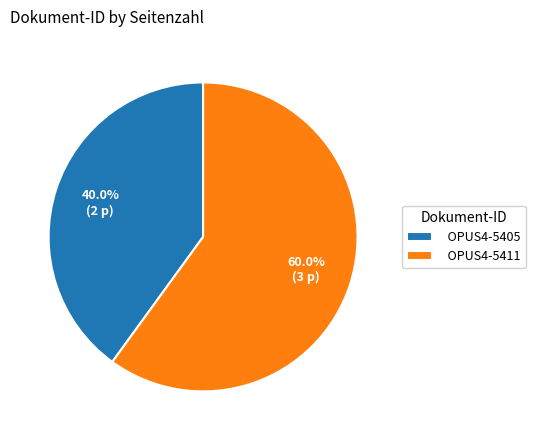

To the nearest percent, what is the combined percentage of OPUS4-5405 and OPUS4-5411?

100%